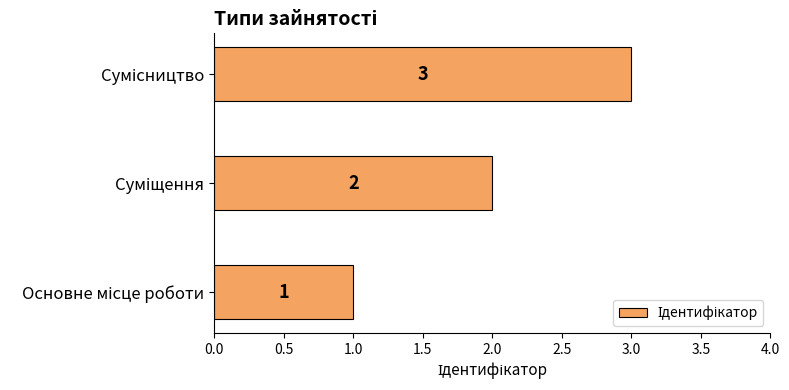

How many values are between 1 and 3?

3